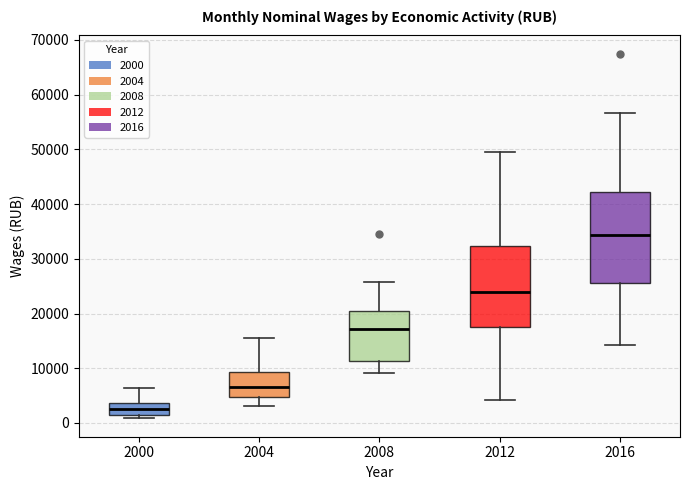

Where does the median line of the box at x = 2016 sit on the y-axis? The values are not printed on the chart, so give them approximately, as read against the axis.

34000